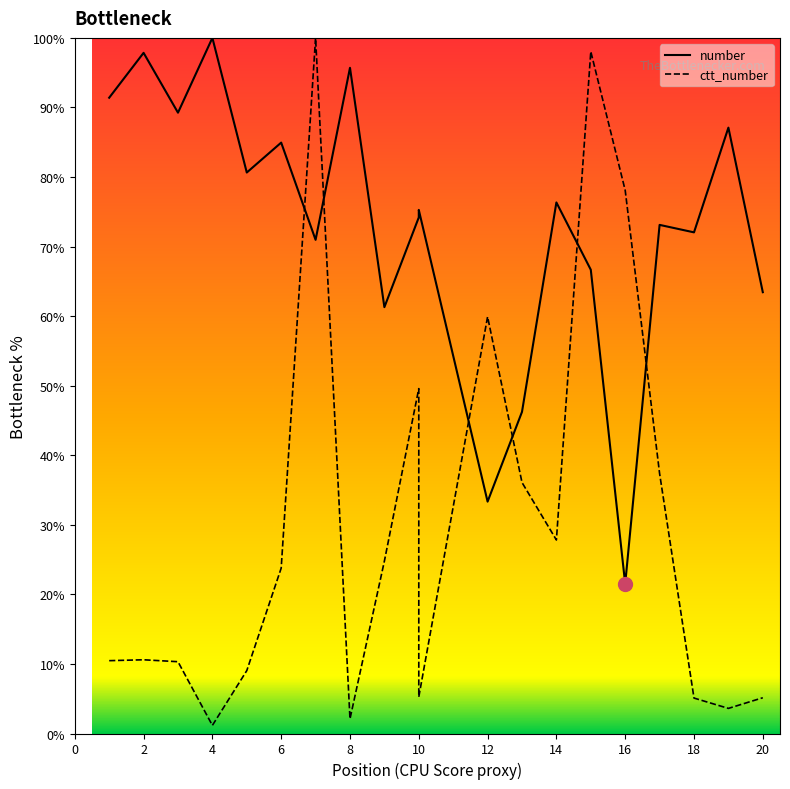

Reading right to left, transcribe all the data shown in this chart.

number: 20=63.4	19=87.1	18=72.0	17=73.1	16=21.5	15=66.7	14=76.3	13=46.2	12=33.3	10=75.3	10=74.2	9=61.3	8=95.7	7=71.0	6=84.9	5=80.6	4=100.0	3=89.2	2=97.8	1=91.4
ctt_number: 20=5.1	19=3.6	18=5.1	17=37.4	16=78.1	15=98.0	14=27.8	13=36.1	12=59.9	10=5.3	10=49.6	9=24.8	8=2.1	7=100.0	6=23.8	5=9.0	4=1.2	3=10.3	2=10.6	1=10.5